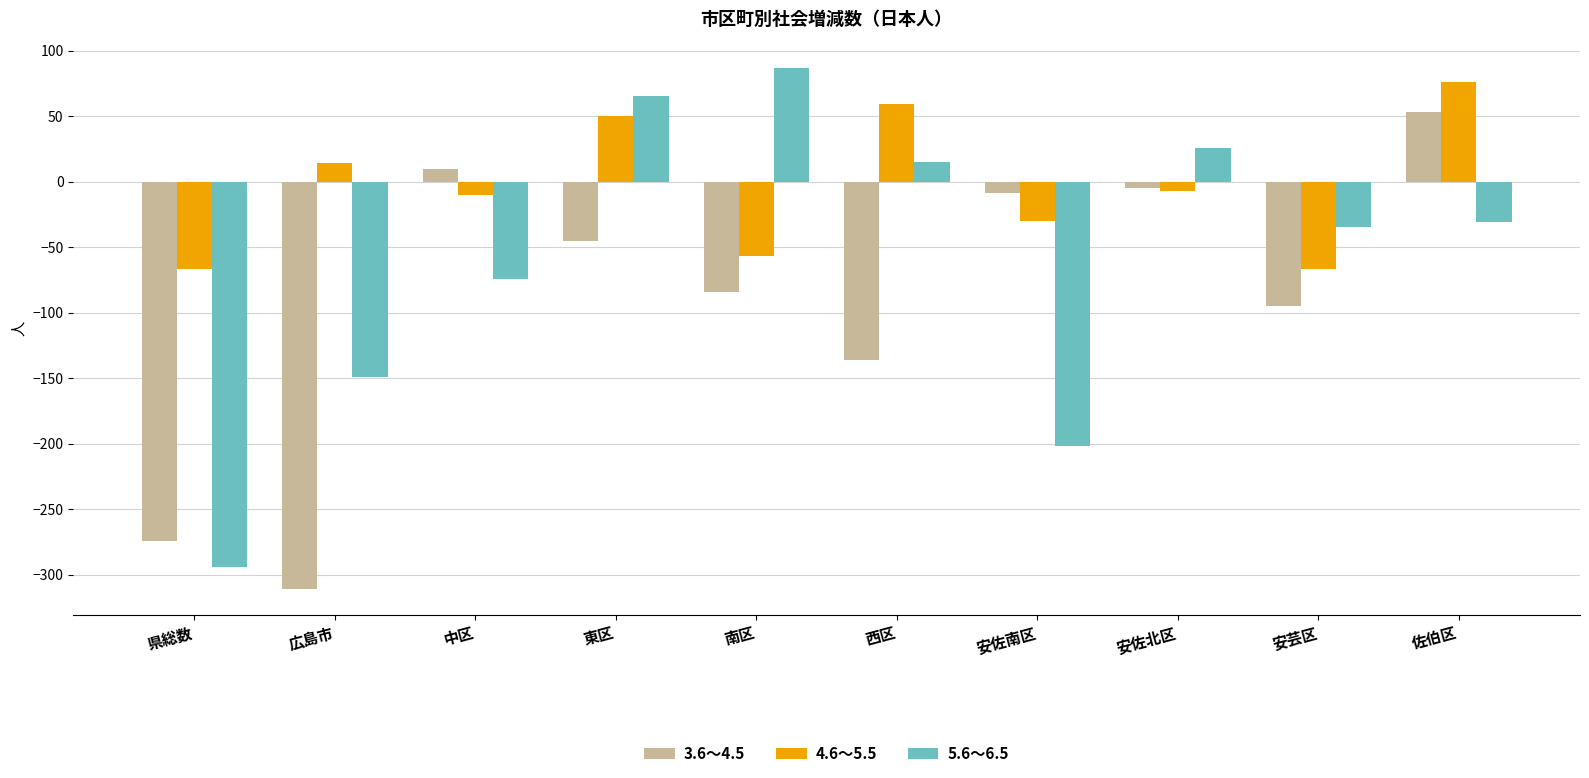

Rank the series by their maximum value, from lowest to highest.

3.6～4.5, 4.6～5.5, 5.6～6.5